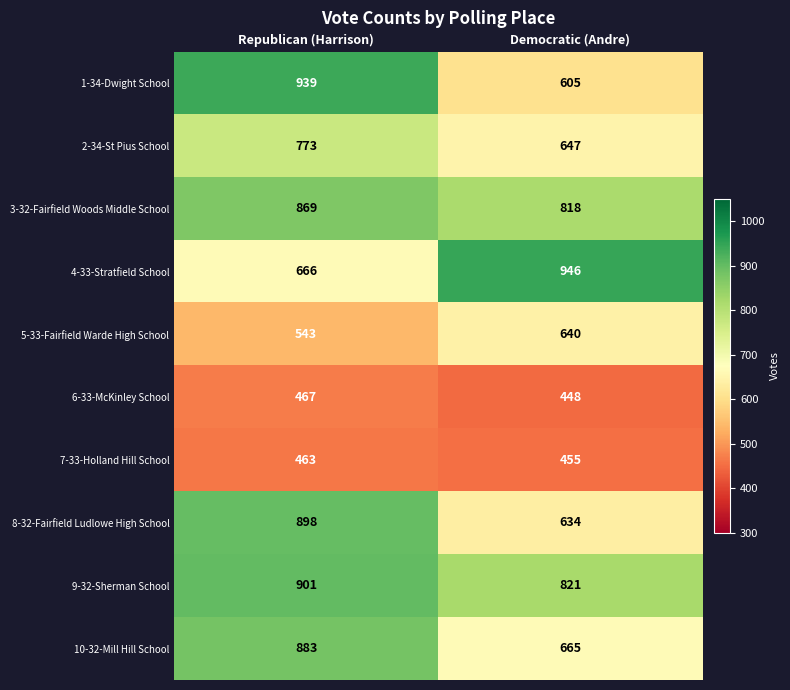

What value does the 3-32-Fairfield Woods Middle School series have at Democratic (Andre), to the nearest 5?

820